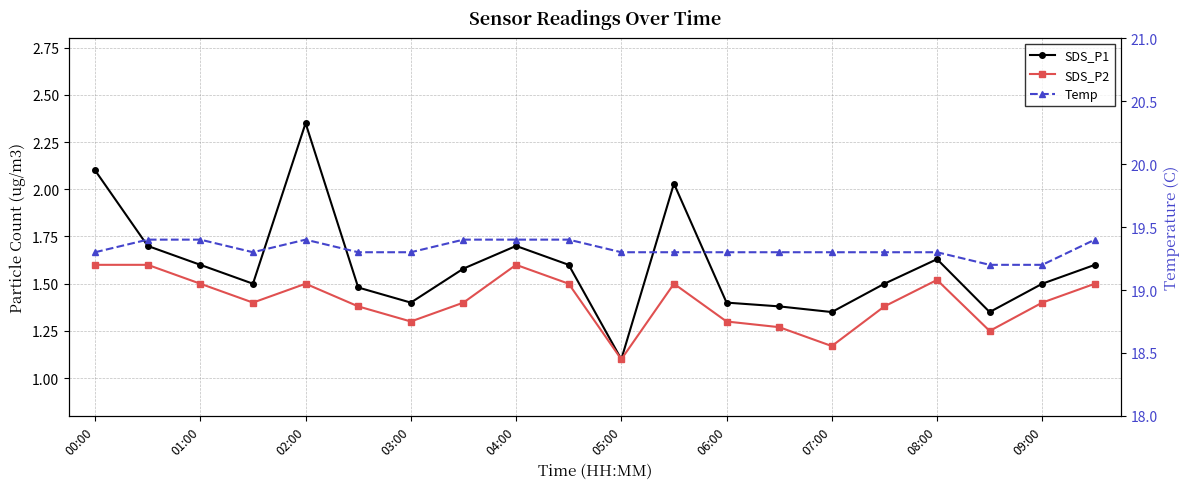

What is the sum of the SDS_P2 values at 11 and 14?

2.7